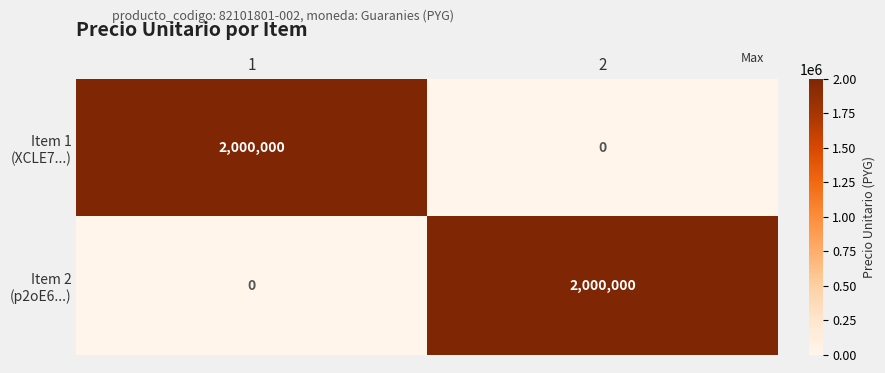

What is the spread (max minus min) of values at 1?

2000000